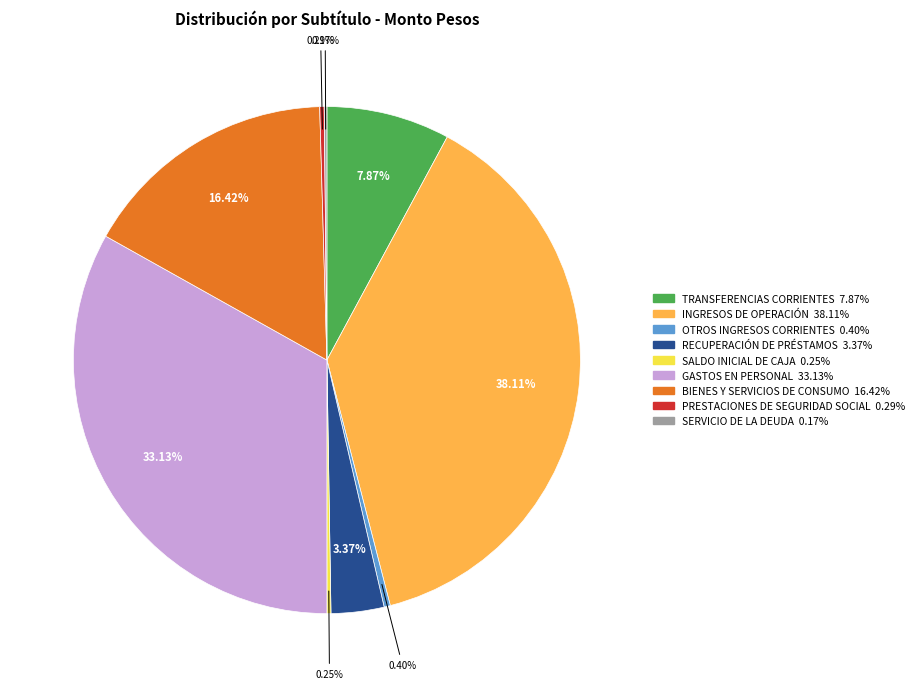

Does PRESTACIONES DE SEGURIDAD SOCIAL represent more than half of the total?

No